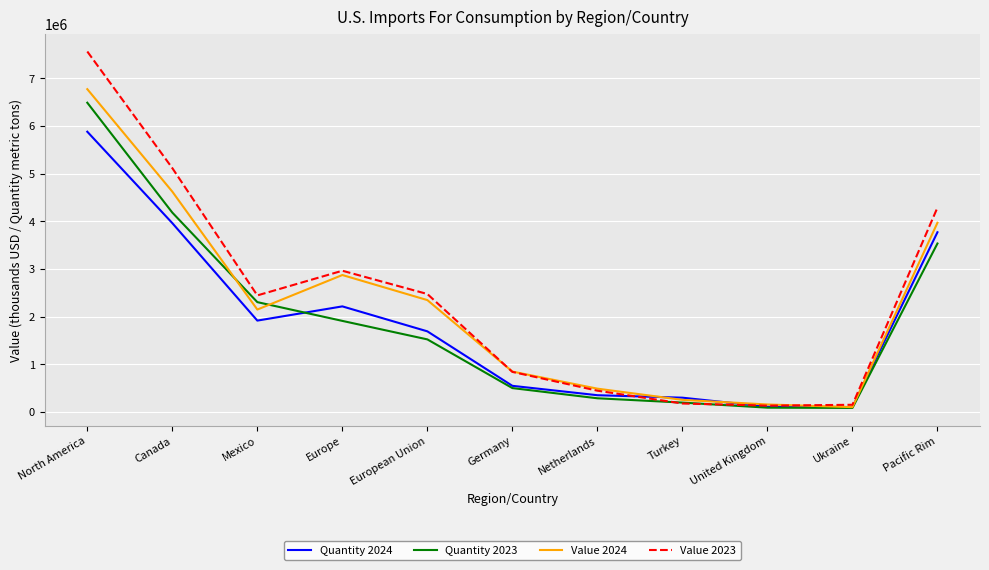

How many categories are shown in the chart?

11